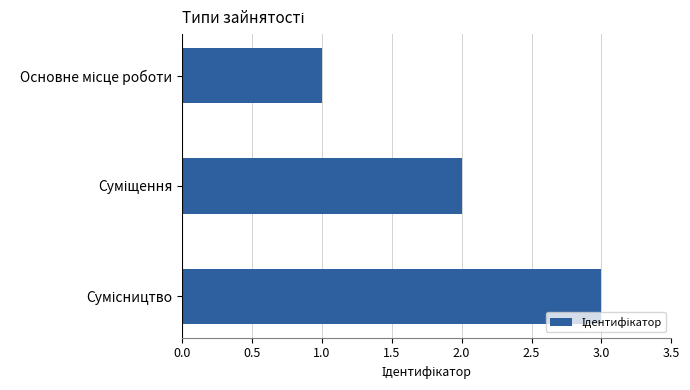

What is the sum of all values?

6